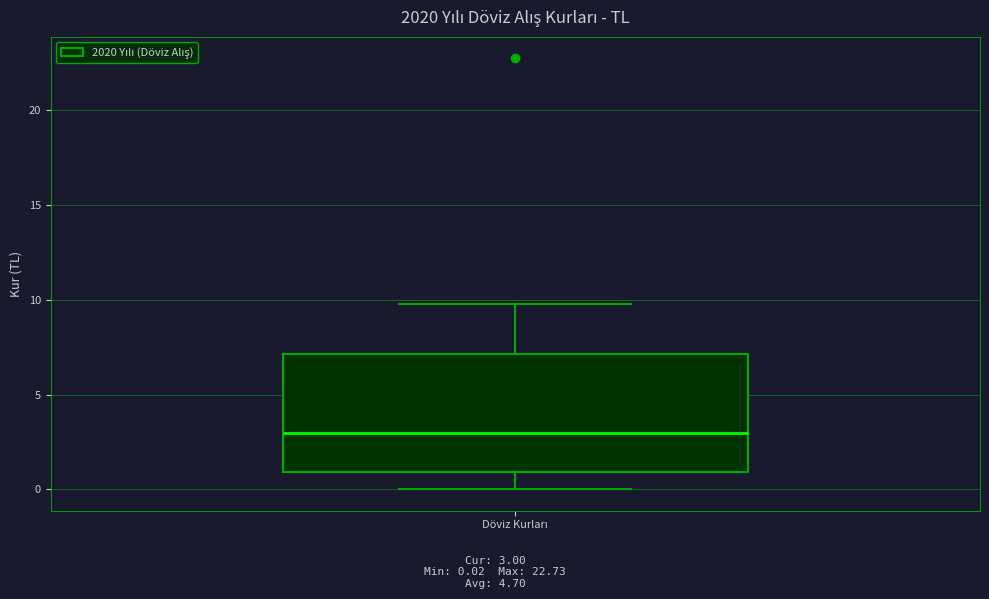

Read this box plot against the y-axis: the position of the median line, the range covered by the box, and the ends of both whiskers. The values are not printed on the chart, so give them approximately, as read against the axis.

median 3, box 1 to 7, whiskers 0 to 10